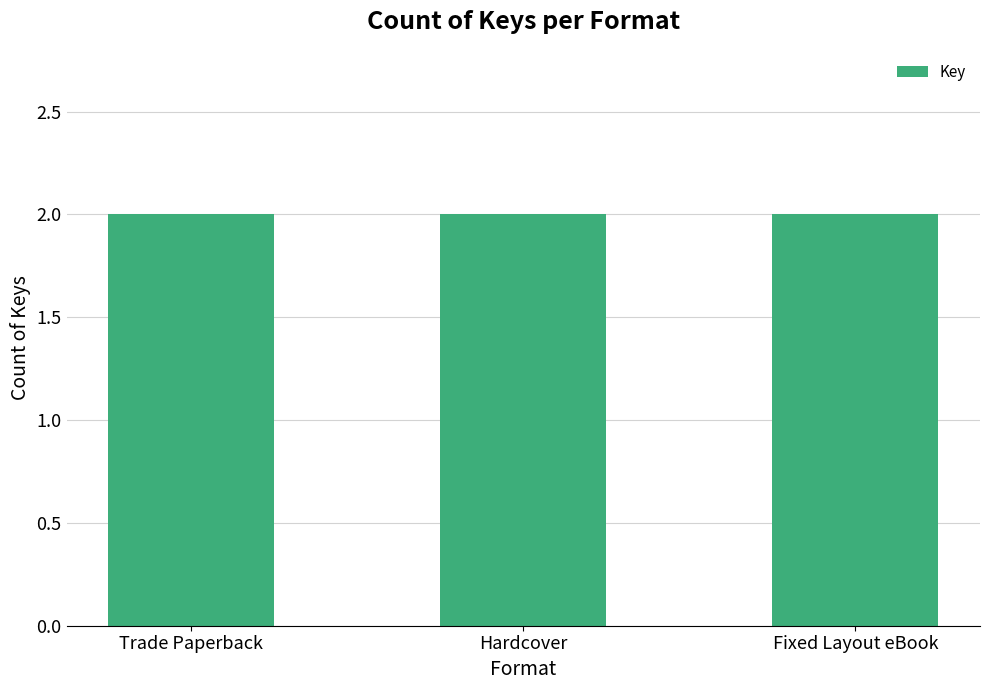

Which has a higher value, 5 or Hardcover?

Hardcover